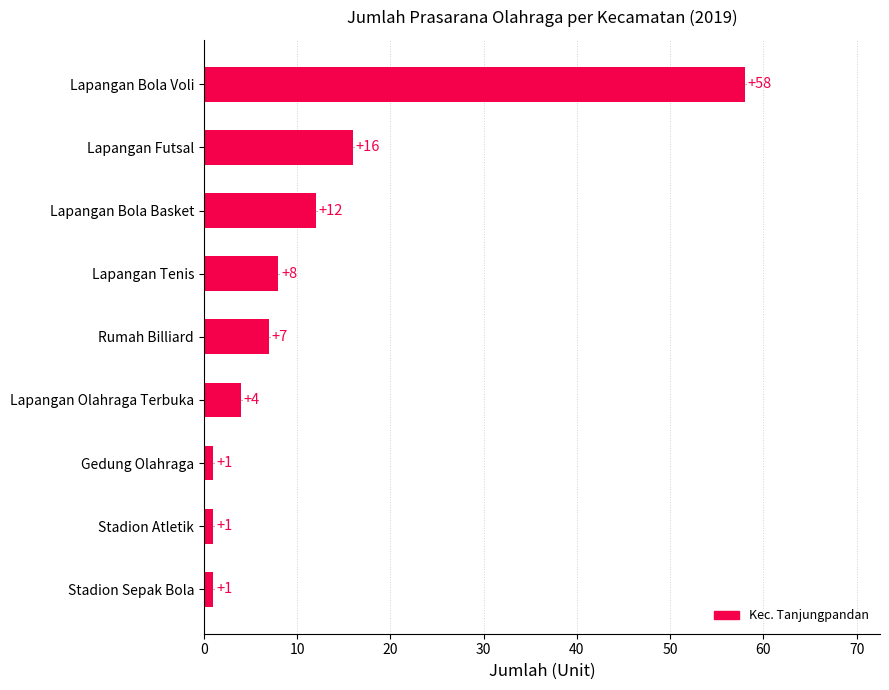

What is the difference between the maximum and second lowest values?

57